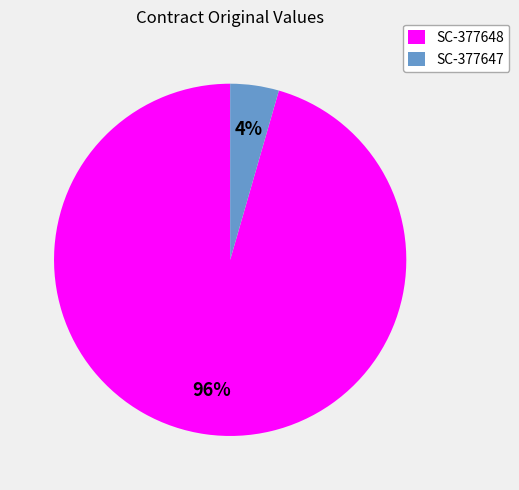

Does SC-377648 account for over 50% of the chart?

Yes